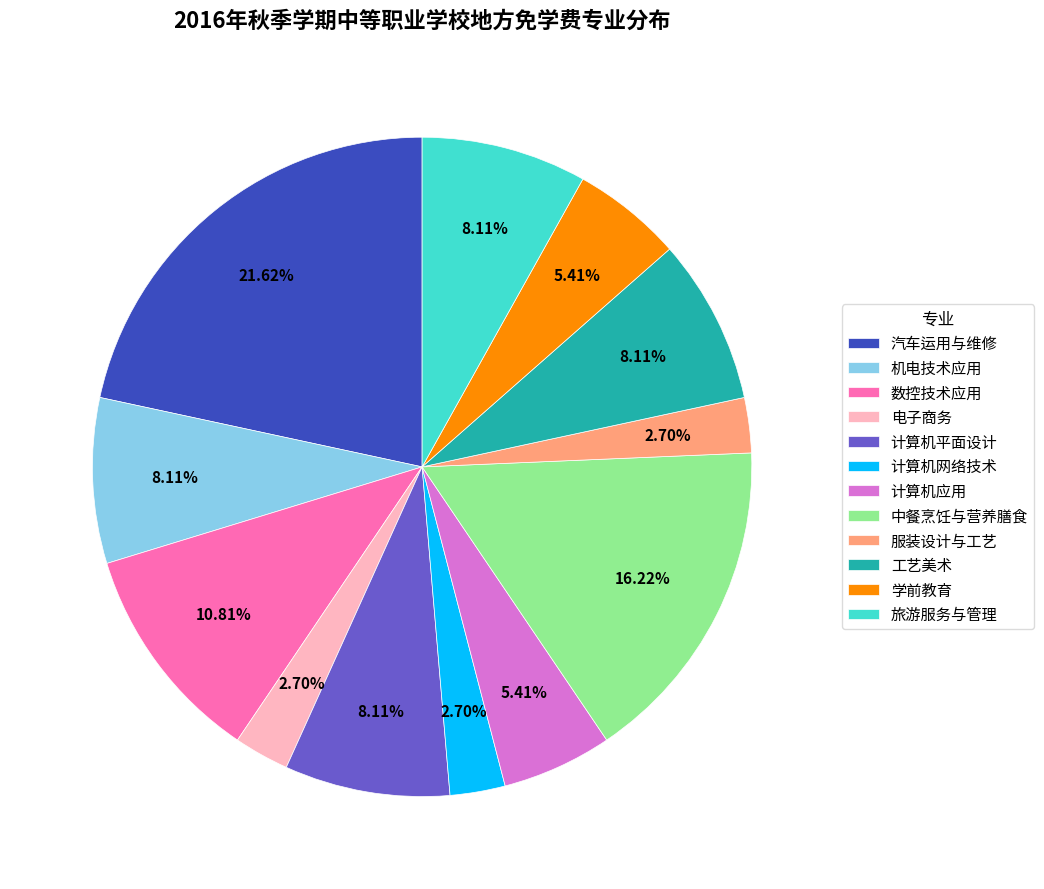

Approximately how many times larger is the value at 工艺美术 compared to 机电技术应用?

1.0